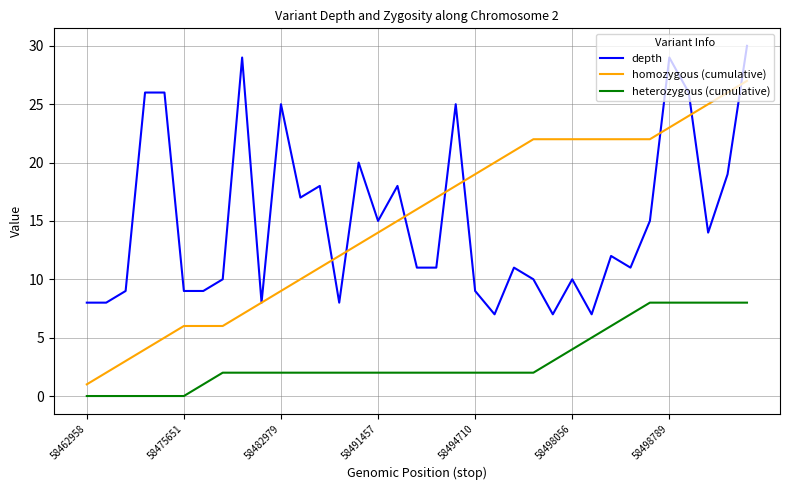

True or false: heterozygous (cumulative) and depth cross at least once.

False